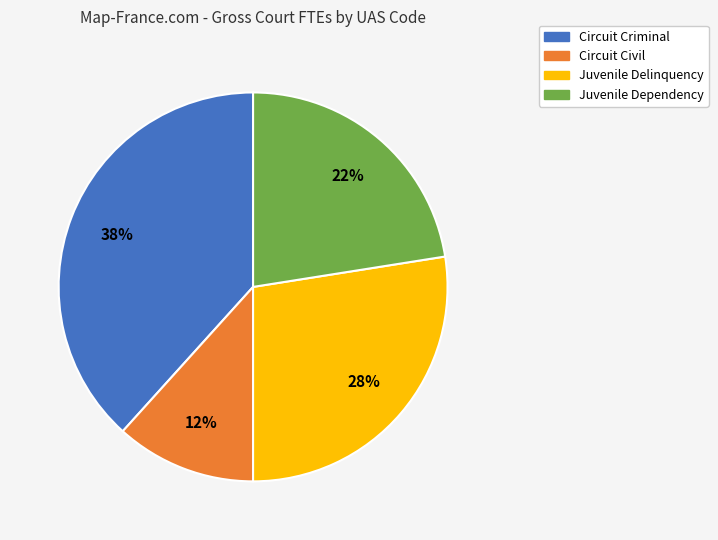

Is there a majority slice in this chart?

No